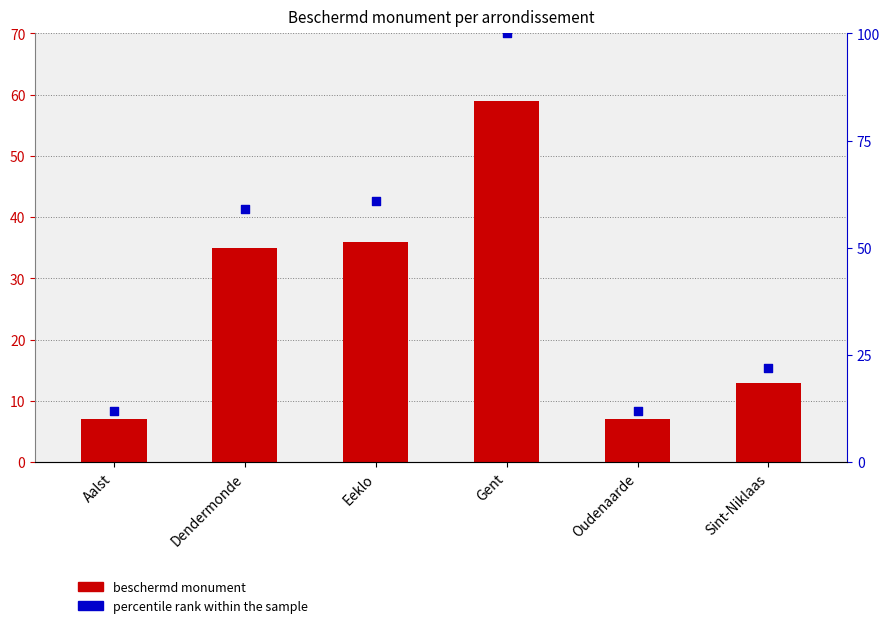

Which series reaches the minimum Y coordinate?

beschermd monument